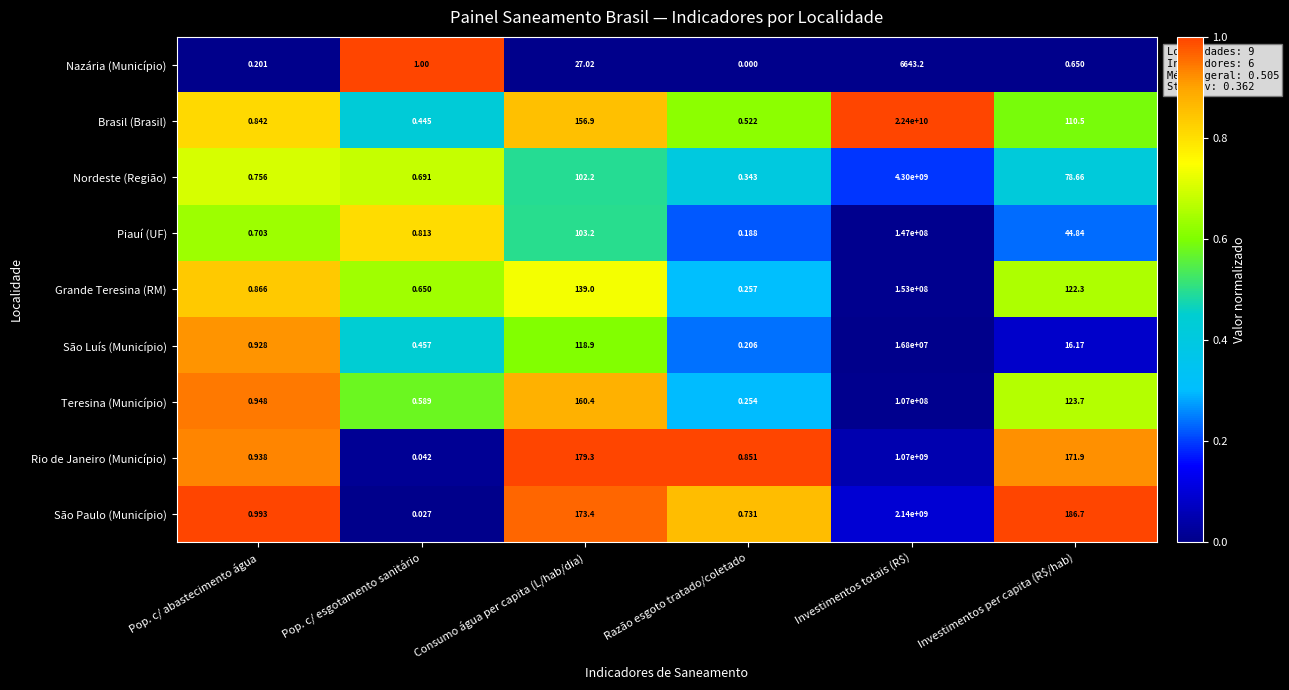

At which label does Grande Teresina (RM) reach its minimum?

Razão esgoto tratado/coletado